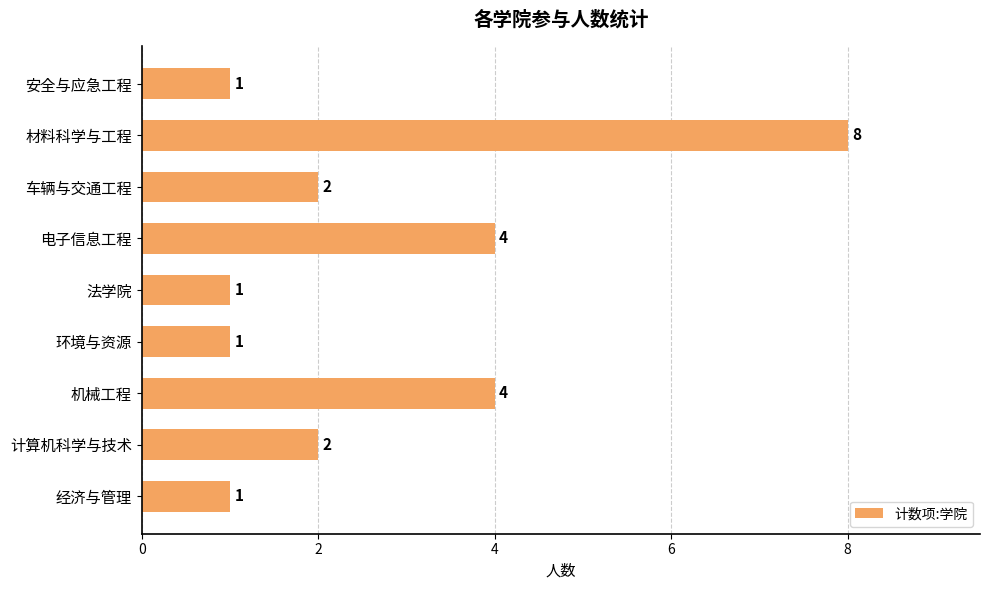

What is the value of the 2nd bar from the top?

8